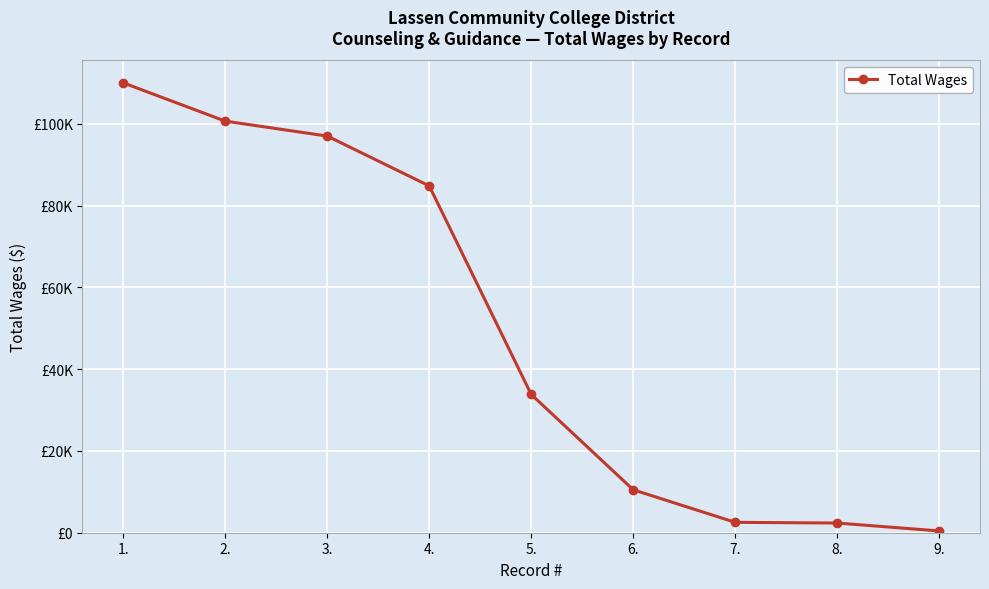

The chart shows a value of 47775 at 5.. True or false?

False